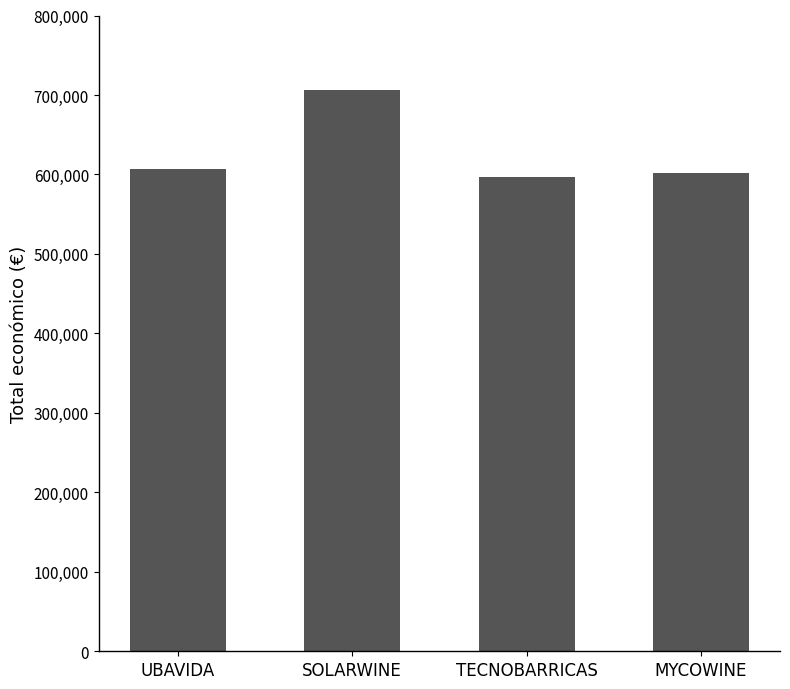

What value does the data have at MYCOWINE?

602295.4